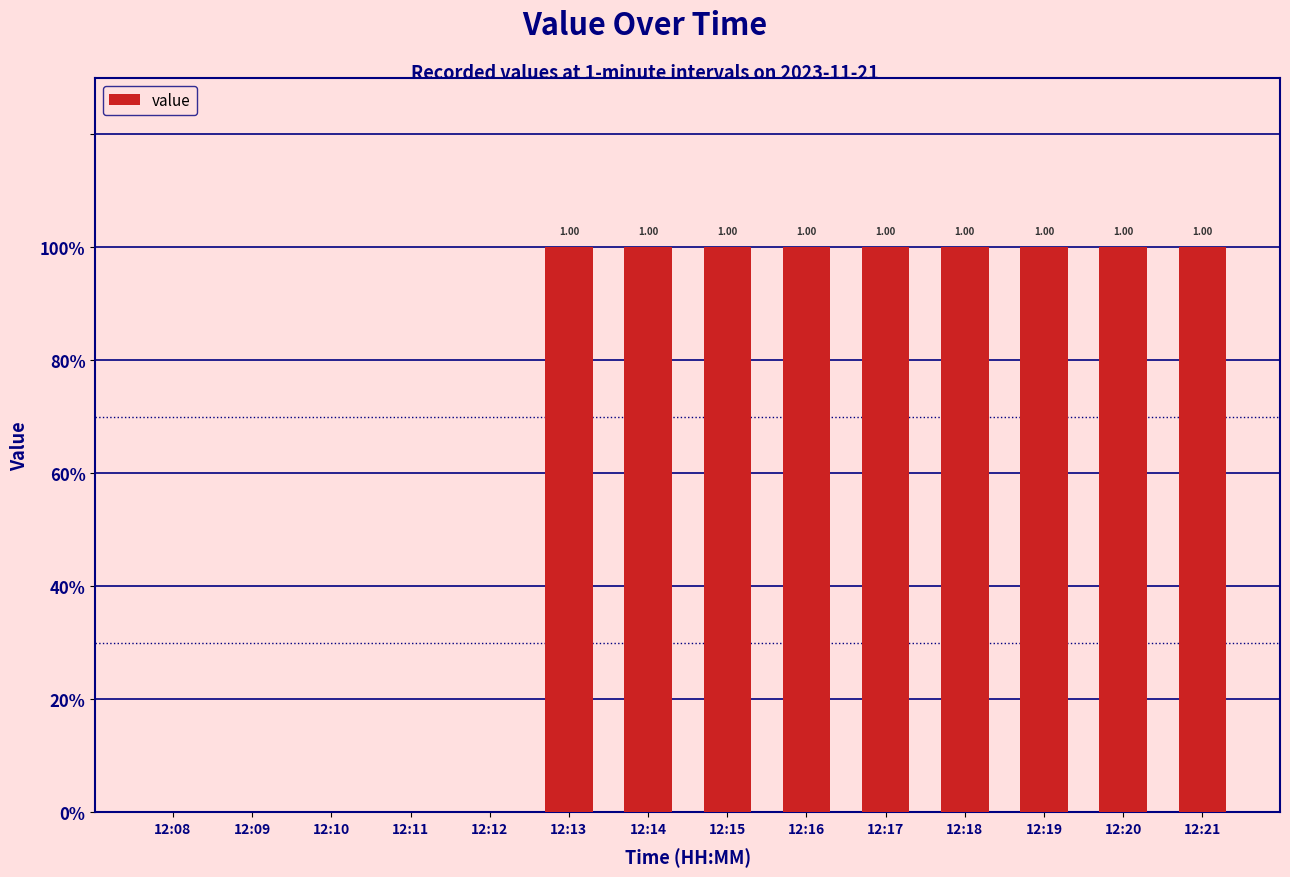

What value does the data have at 12:16?

1